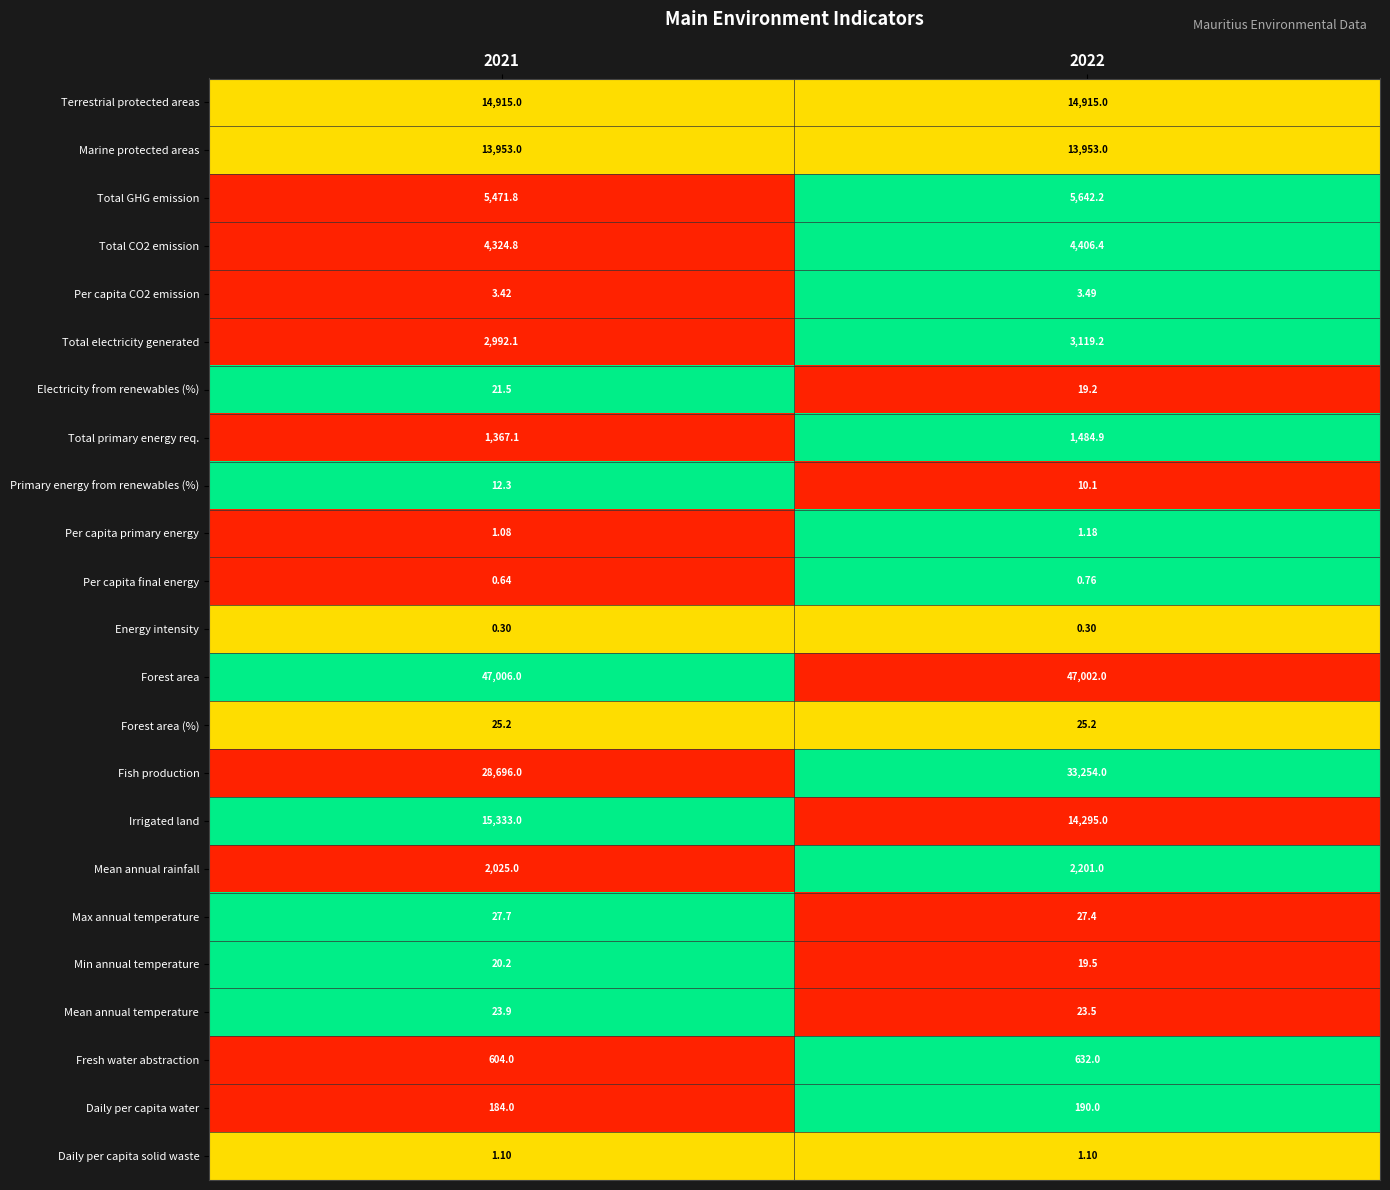

At 2021, list the series in order from smallest to largest.

Energy intensity, Per capita final energy, Per capita primary energy, Daily per capita solid waste, Per capita CO2 emission, Primary energy from renewables (%), Min annual temperature, Electricity from renewables (%), Mean annual temperature, Forest area (%), Max annual temperature, Daily per capita water, Fresh water abstraction, Total primary energy req., Mean annual rainfall, Total electricity generated, Total CO2 emission, Total GHG emission, Marine protected areas, Terrestrial protected areas, Irrigated land, Fish production, Forest area